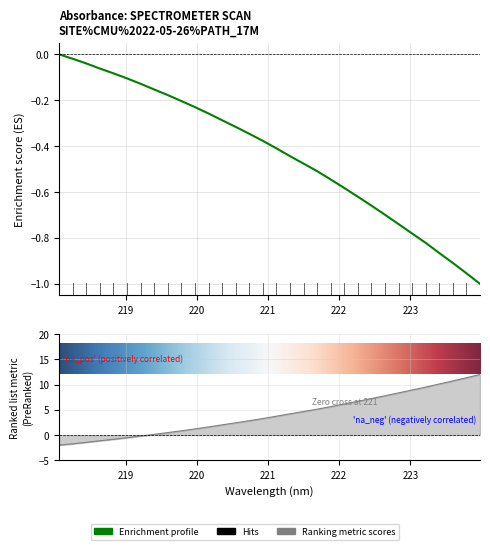

Which label corresponds to the smallest value in the chart?

218.0596